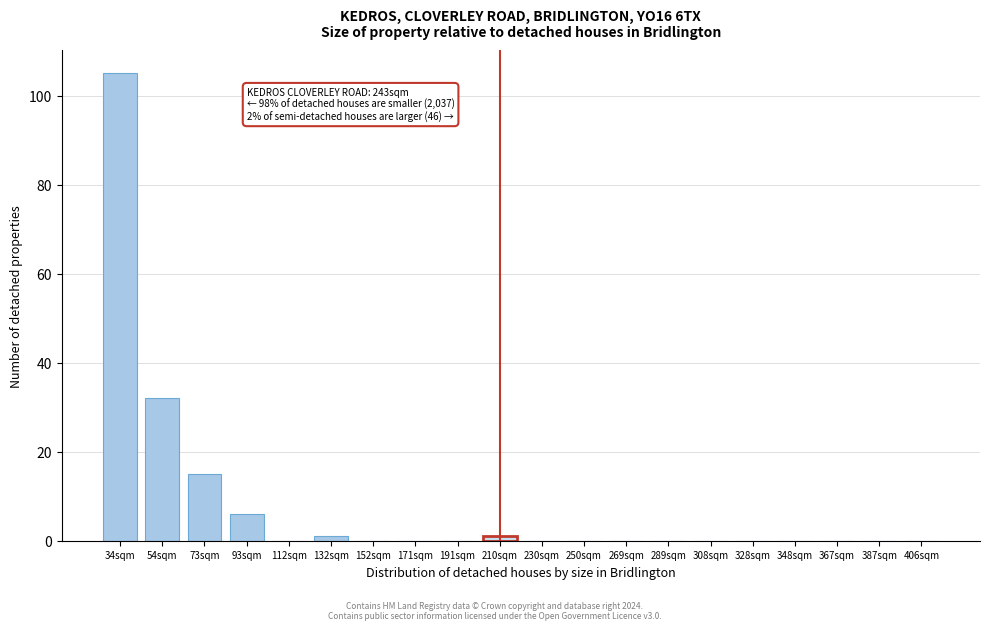

Reading left to right, what are all the values shown in this chart?

34sqm=105	54sqm=32	73sqm=15	93sqm=6	112sqm=0	132sqm=1	152sqm=0	171sqm=0	191sqm=0	210sqm=1	230sqm=0	250sqm=0	269sqm=0	289sqm=0	308sqm=0	328sqm=0	348sqm=0	367sqm=0	387sqm=0	406sqm=0